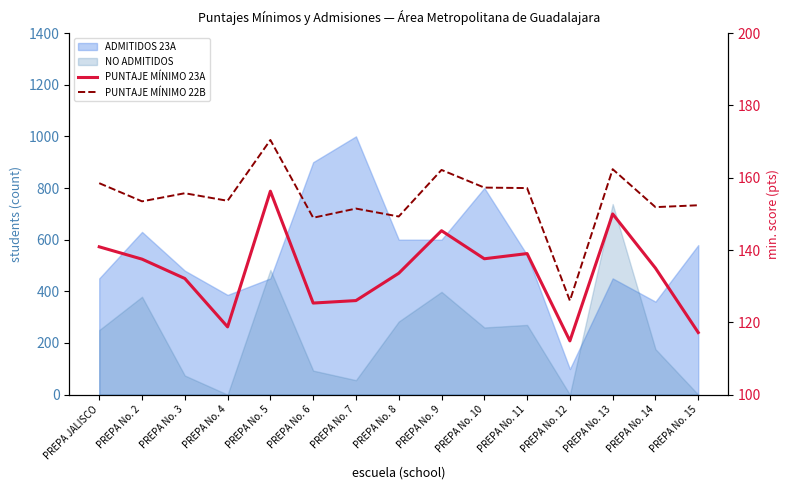

What is the label of the 6th point from the right?

PREPA No. 10